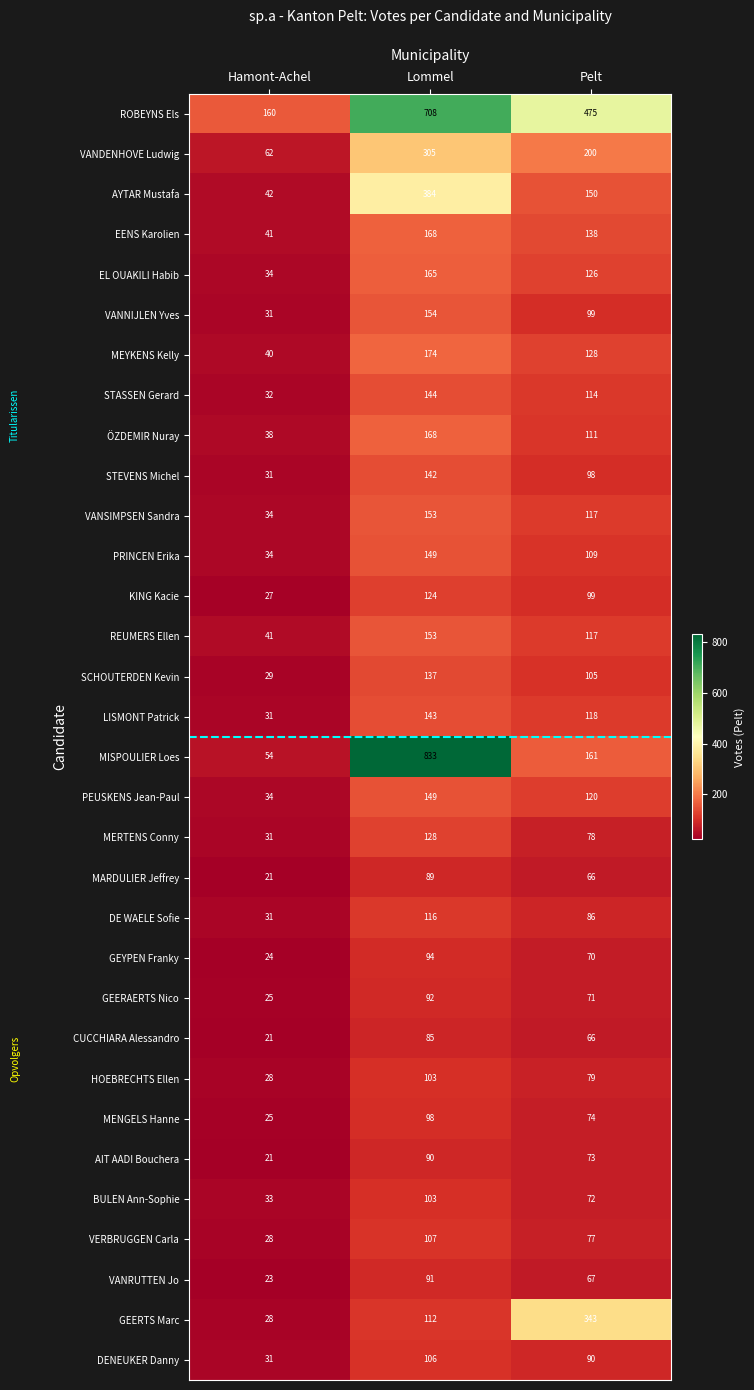

What is the difference between the second highest and minimum values in the DENEUKER Danny series?

59